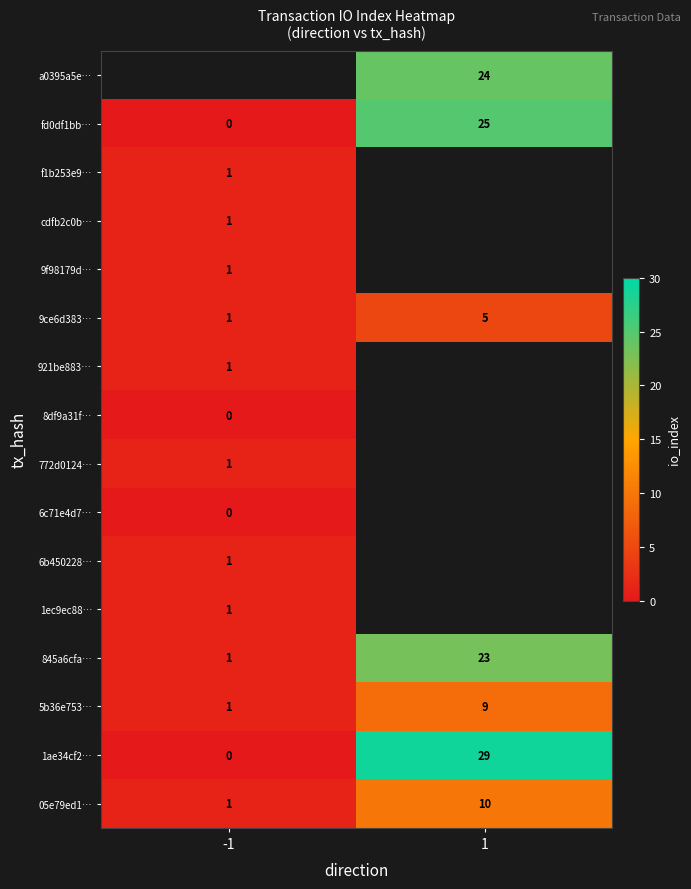

List the labels in order of 9ce6d383… value, smallest first.

-1, 1